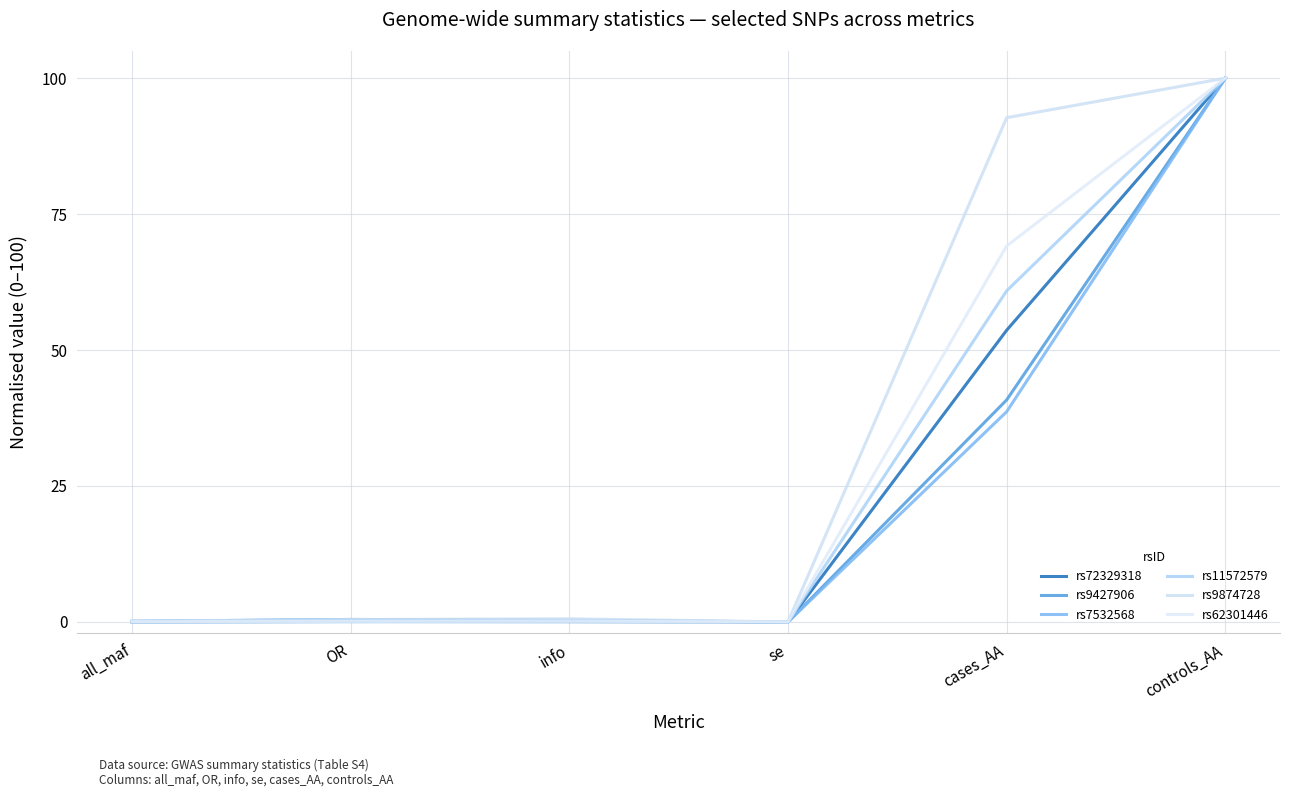

Reading right to left, extract all data points from this chart.

rs72329318: 100.0	53.6	0.0	0.1	0.1	0.0
rs9427906: 100.0	40.8	0.0	0.3	0.5	0.1
rs7532568: 100.0	38.7	0.0	0.3	0.4	0.1
rs11572579: 100.0	60.9	0.0	0.0	0.0	0.0
rs9874728: 100.0	92.7	0.0	0.6	0.4	0.2
rs62301446: 100.0	69.1	0.0	0.1	0.1	0.0